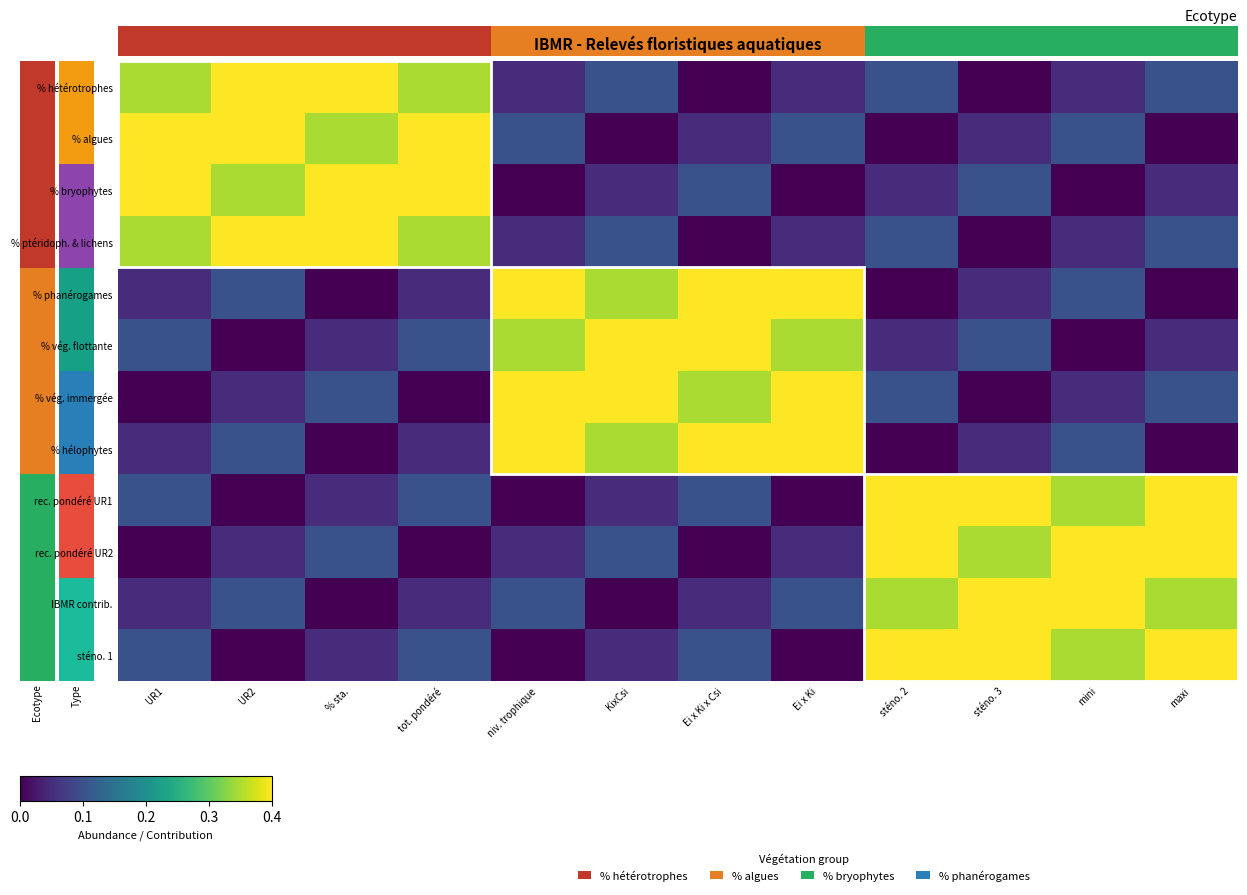

At which category is the sum across all series the highest?

UR1